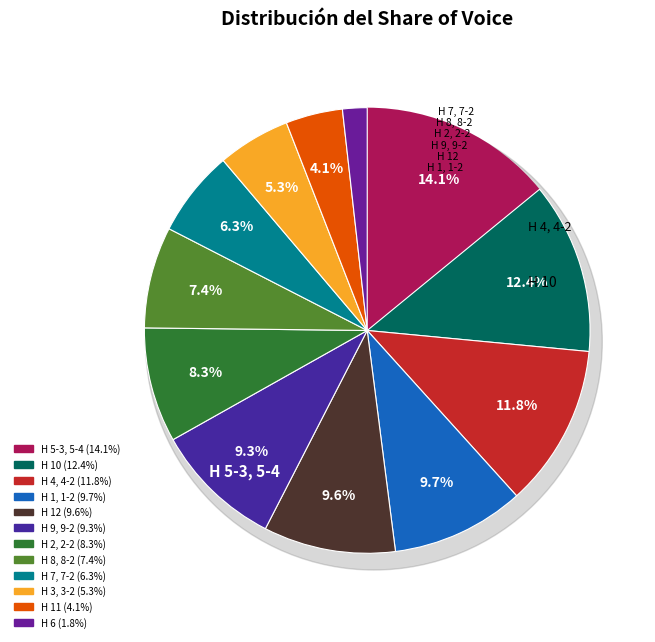

Which has a higher value, Н 8, 8-2 or Н 2, 2-2?

Н 2, 2-2